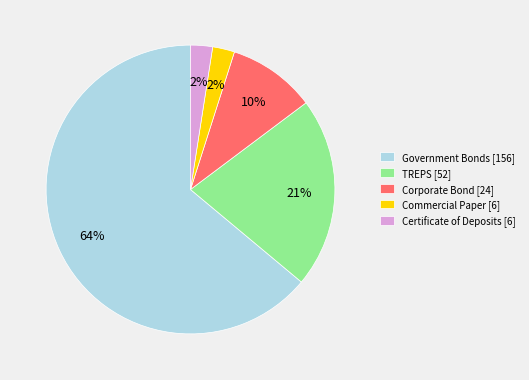

True or false: Commercial Paper accounts for 10% of the total.

False